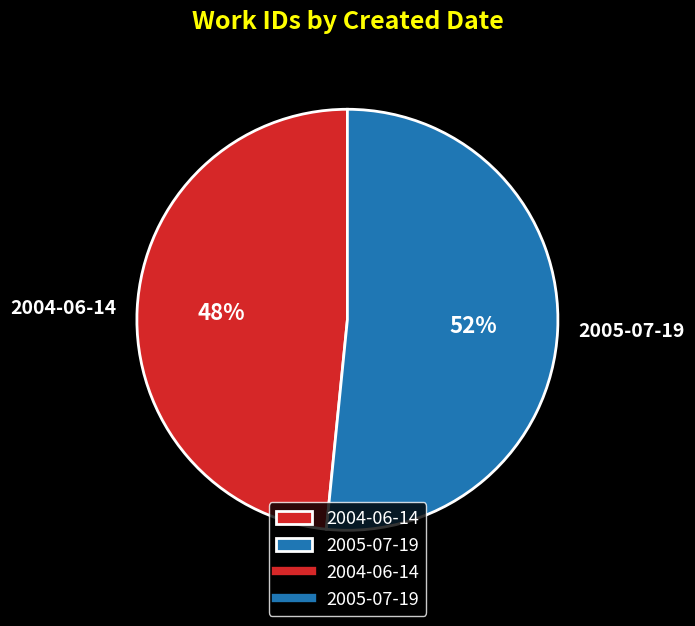

To the nearest percent, what portion does 2004-06-14 represent?

48%